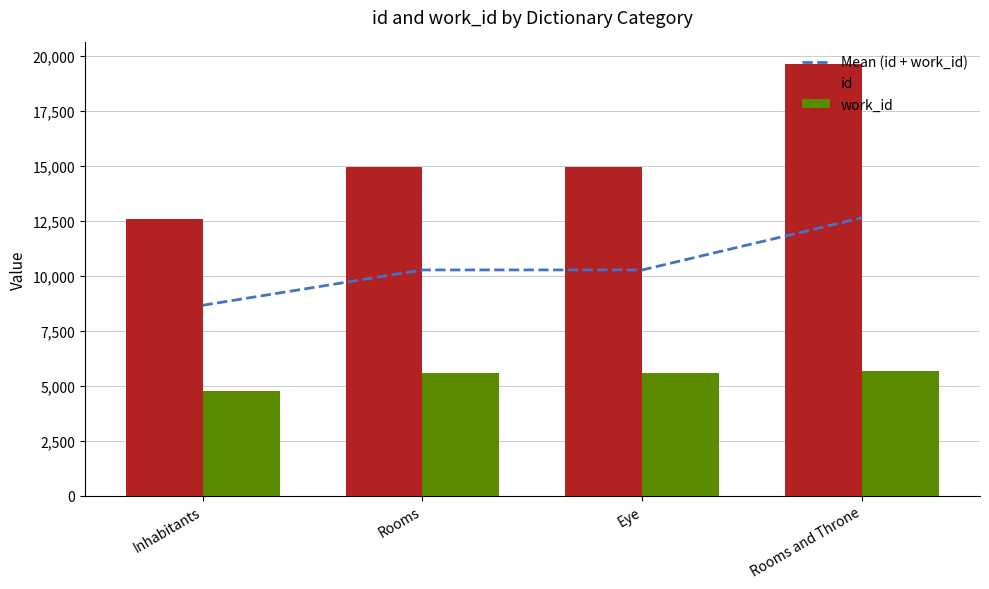

What is the value of the Mean (id + work_id) bar at the 2nd from the left?

10256.0